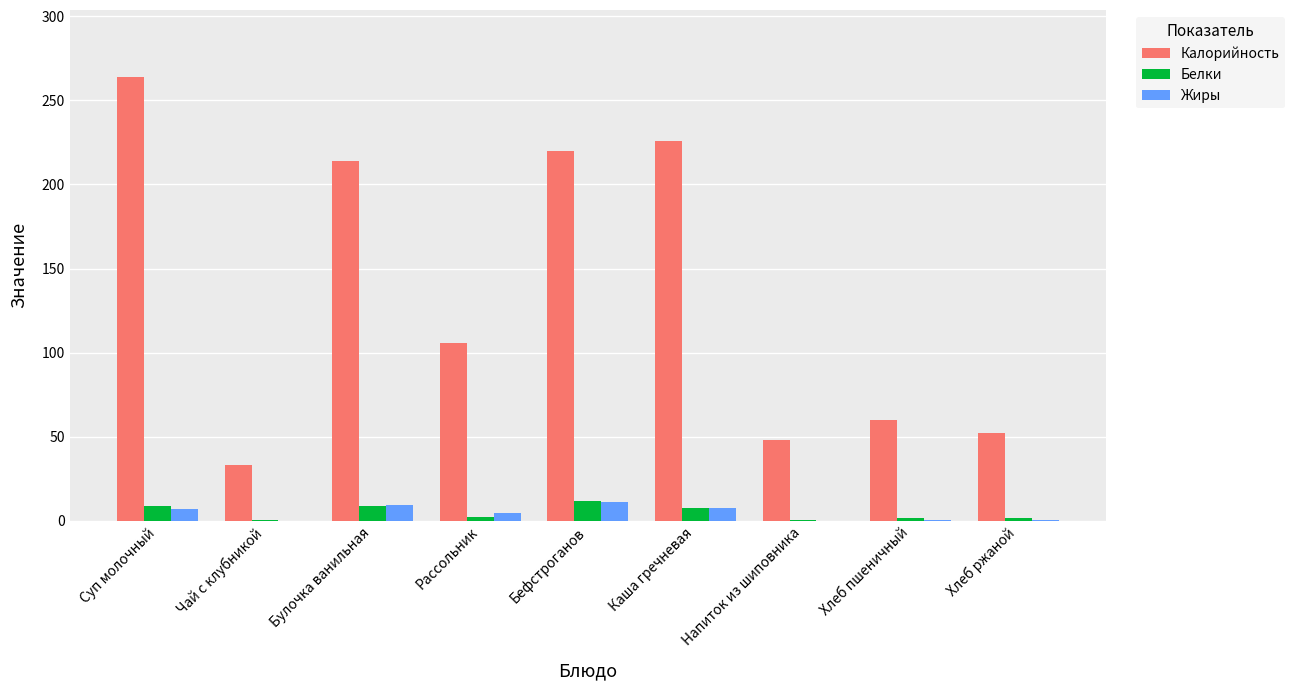

What is the sum of the Калорийность values at Булочка ванильная and Каша гречневая?

439.6